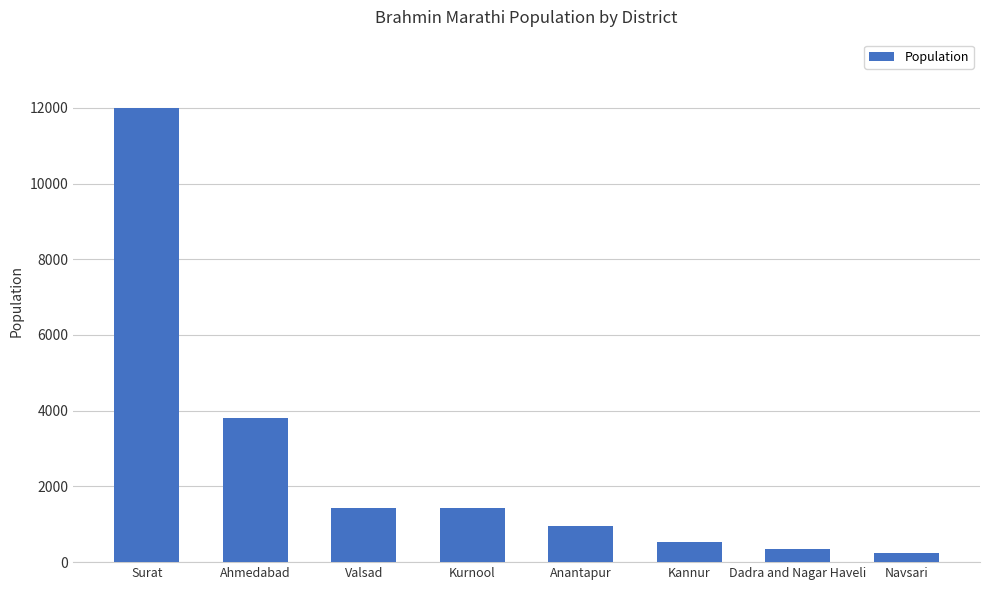

What is the average value?

2589